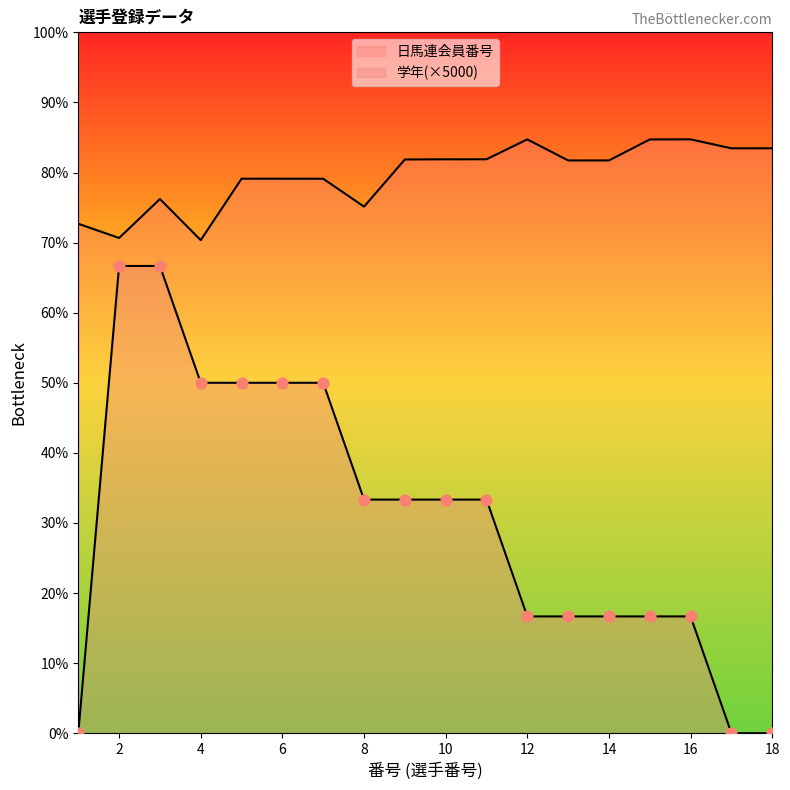

Which series reaches the minimum Y coordinate?

学年